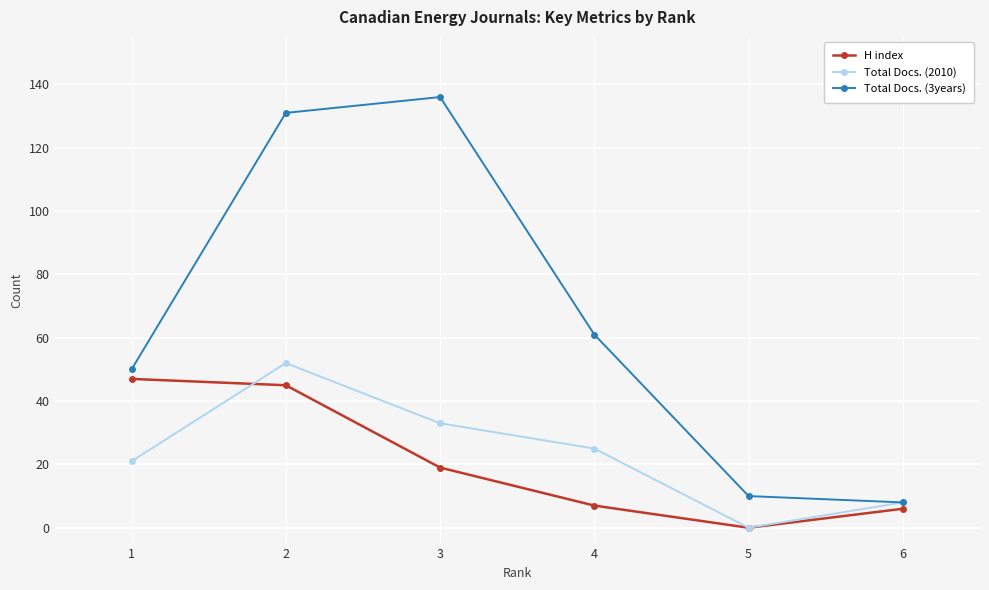

How many values in Total Docs. (2010) are above zero?

5